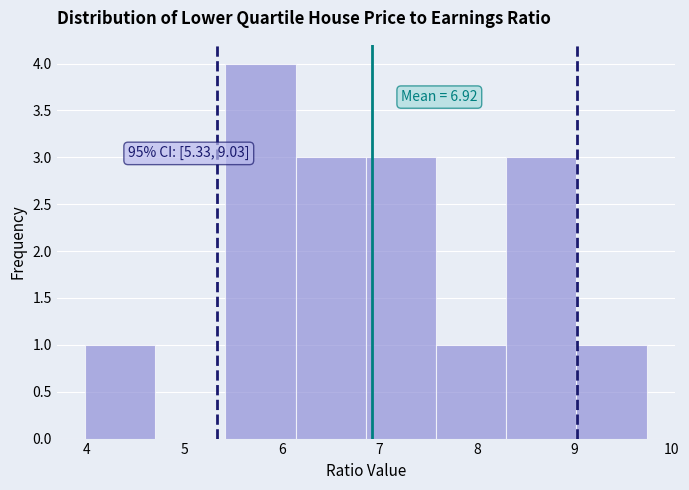

Over which range of the x-axis is the bar tallest?

5.42 to 6.14